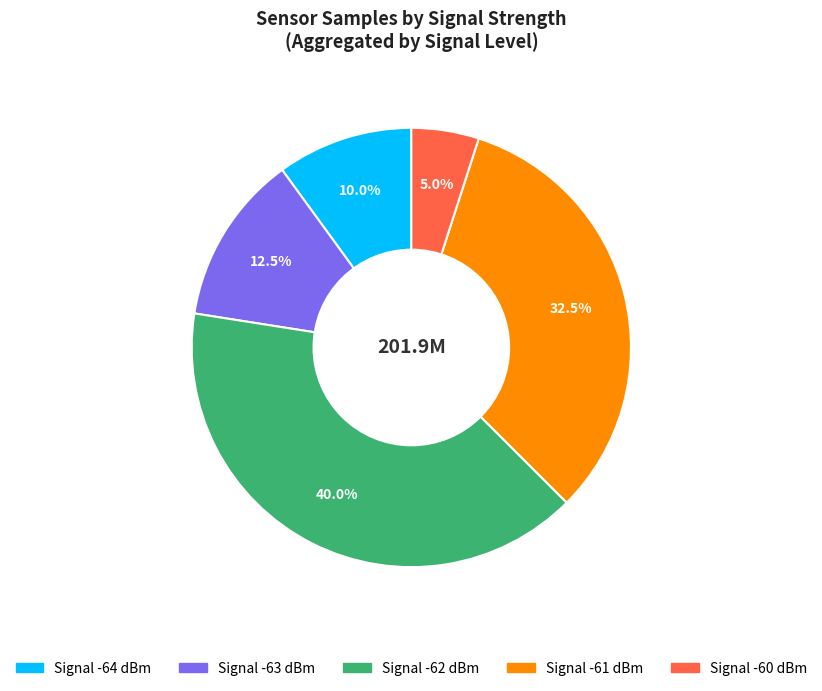

Is there a majority slice in this chart?

No